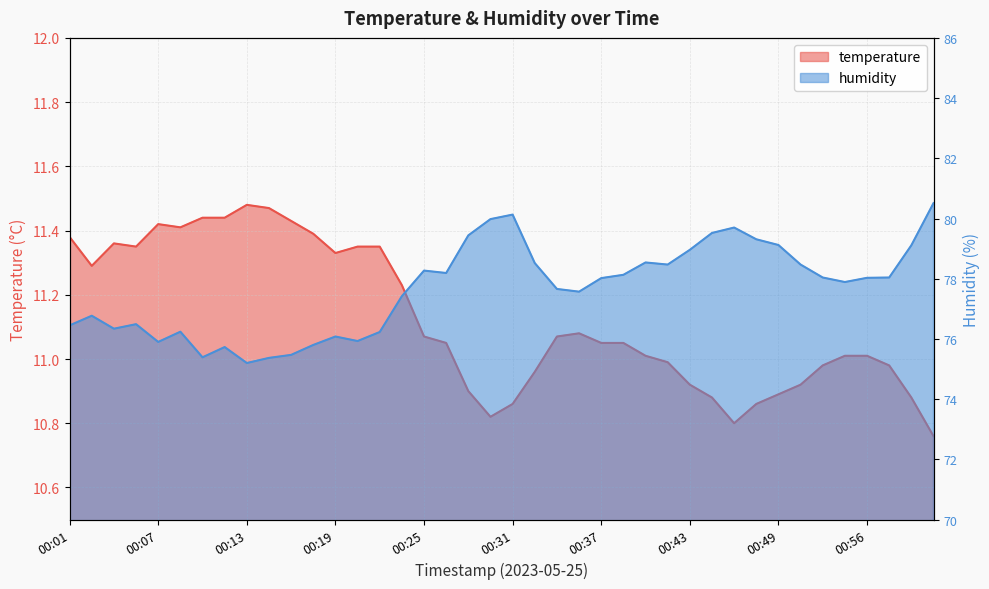

The humidity series shows 79.5 at 00:45. True or false?

True